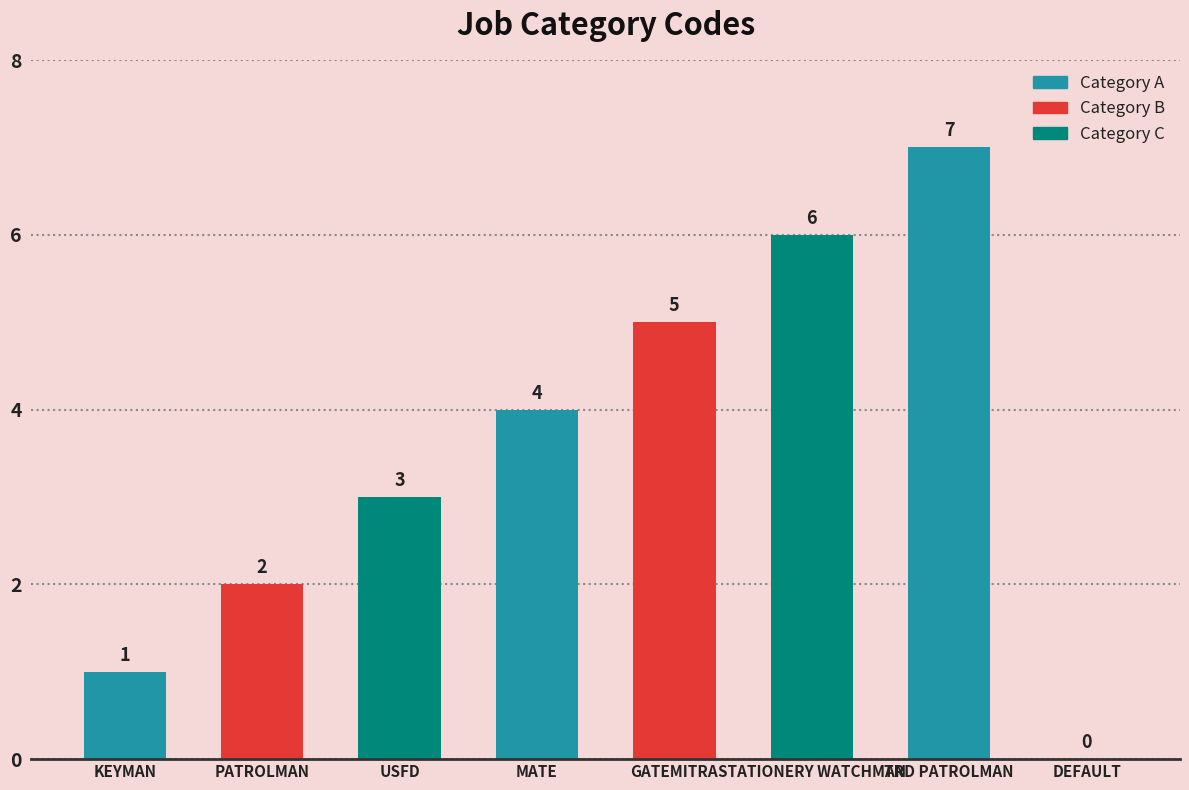

Does the chart contain stacked bars?

No